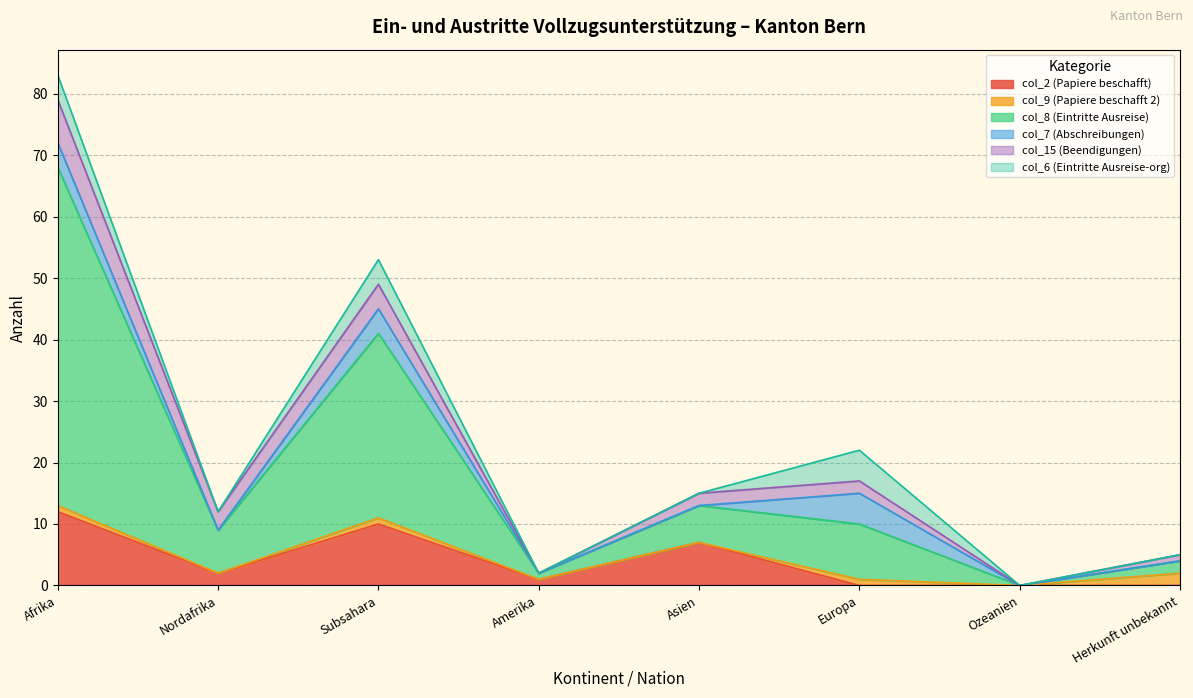

Where is the first local maximum for col_8 (Eintritte Ausreise)?

Subsahara